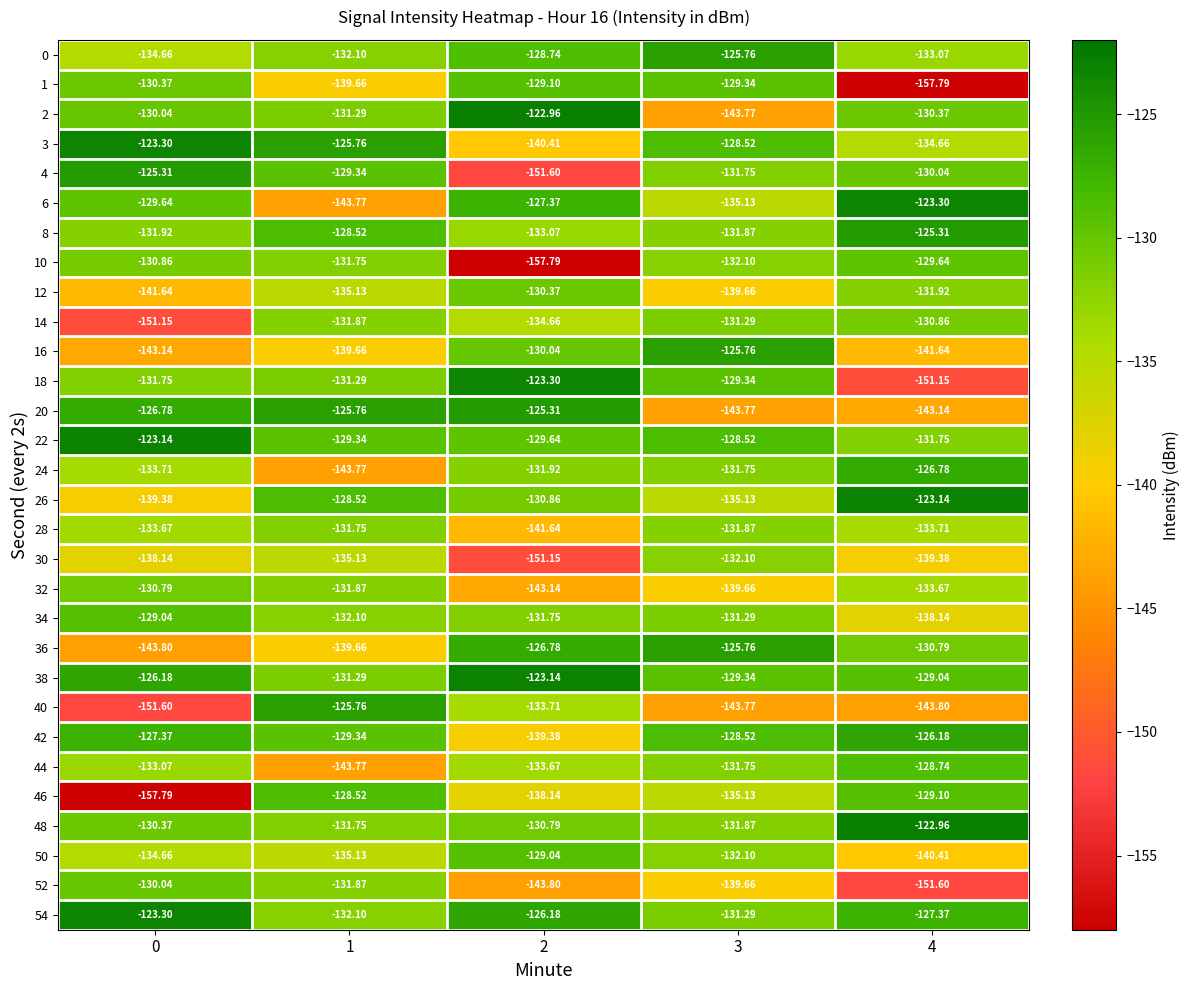

Is the value of 24 at 1 greater than the value of 14 at 3?

No